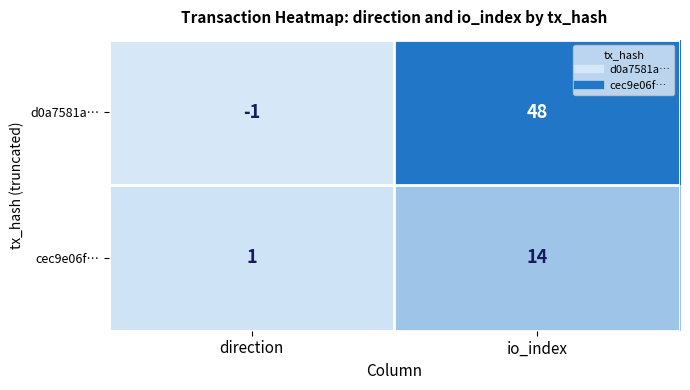

Which series has the widest spread of values?

d0a7581a…